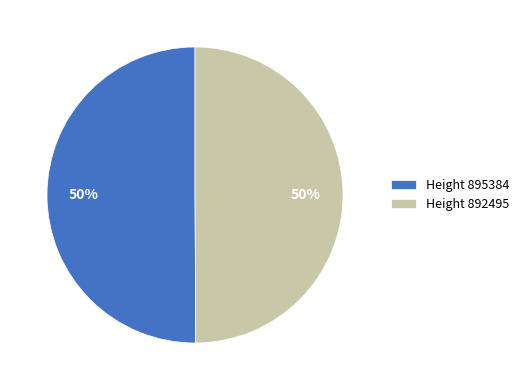

Count the number of slices in the pie.

2